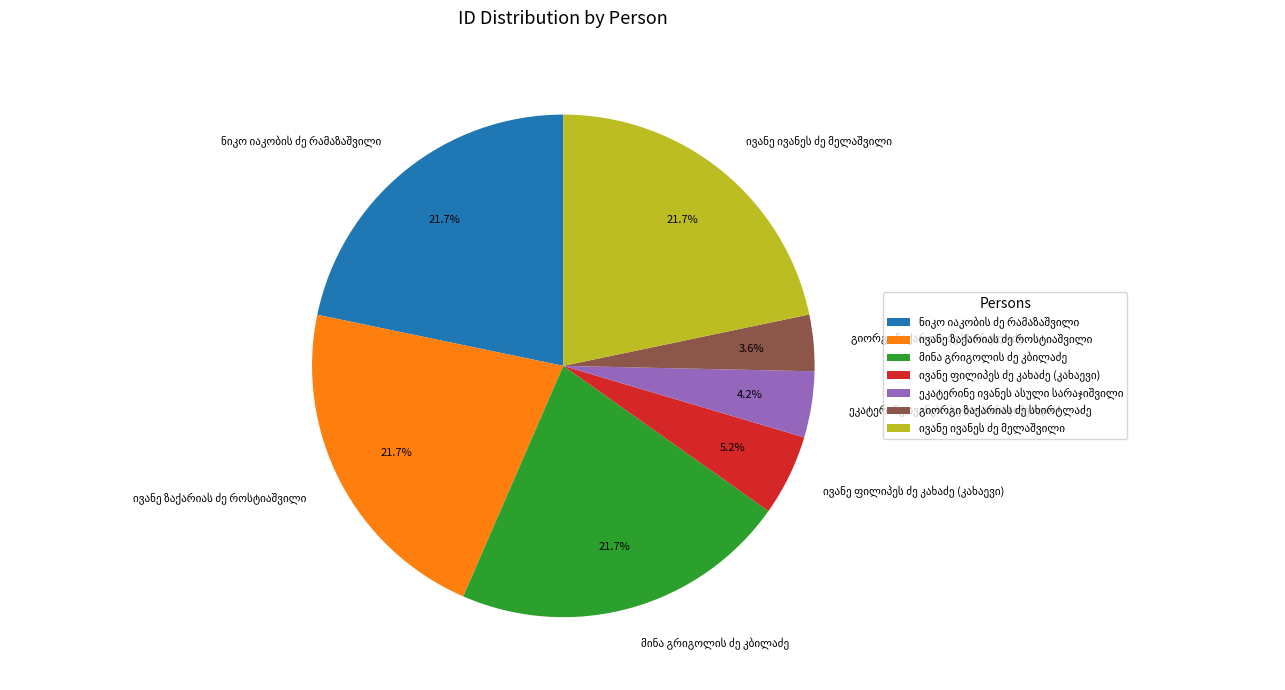

To the nearest percent, what is the average slice percentage?

14%